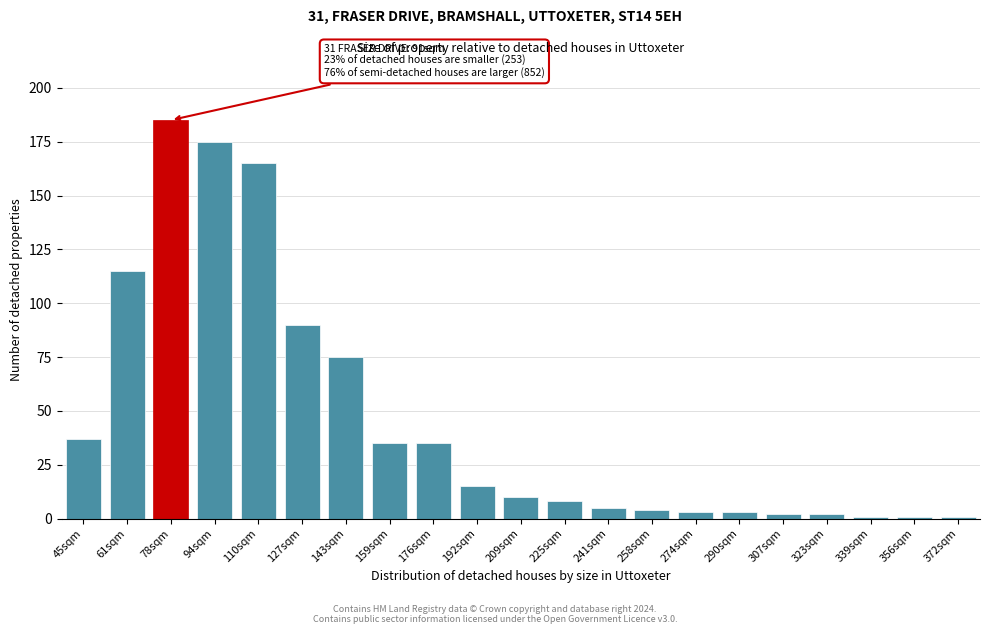

Reading left to right, extract all data points from this chart.

45sqm=37	61sqm=115	78sqm=185	94sqm=175	110sqm=165	127sqm=90	143sqm=75	159sqm=35	176sqm=35	192sqm=15	209sqm=10	225sqm=8	241sqm=5	258sqm=4	274sqm=3	290sqm=3	307sqm=2	323sqm=2	339sqm=1	356sqm=1	372sqm=1